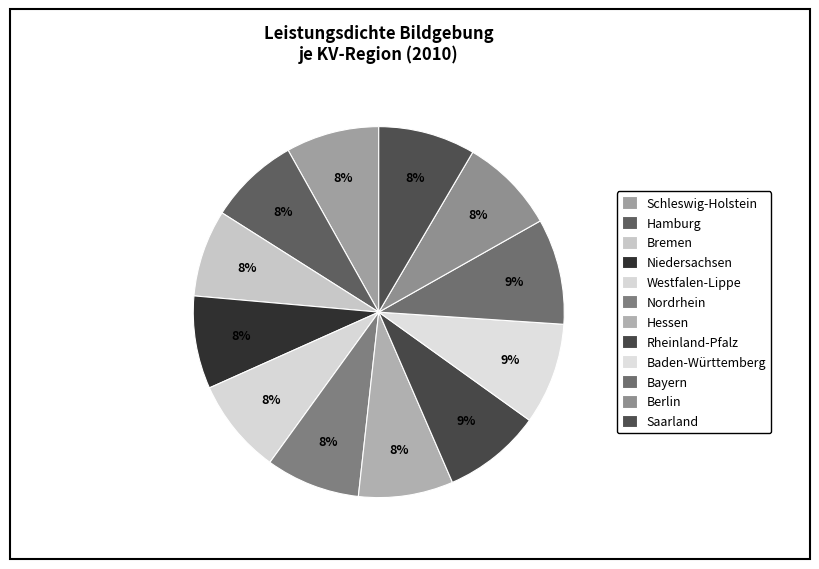

Approximately how many times larger is the value at Baden-Württemberg compared to Westfalen-Lippe?

1.1